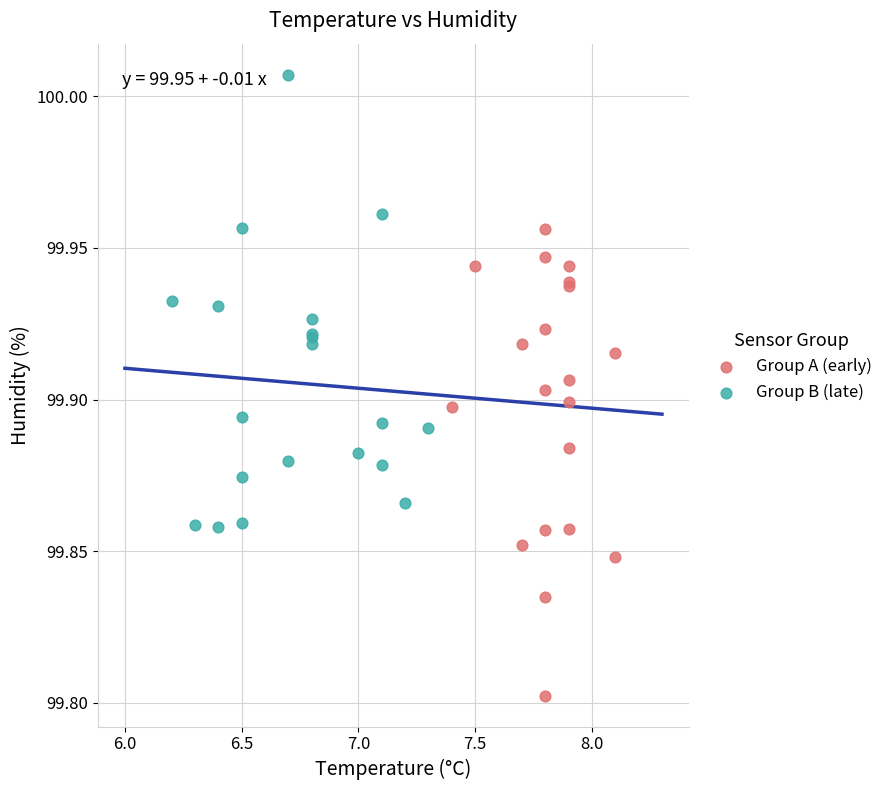

Which series reaches the minimum Y coordinate?

Group A (early)